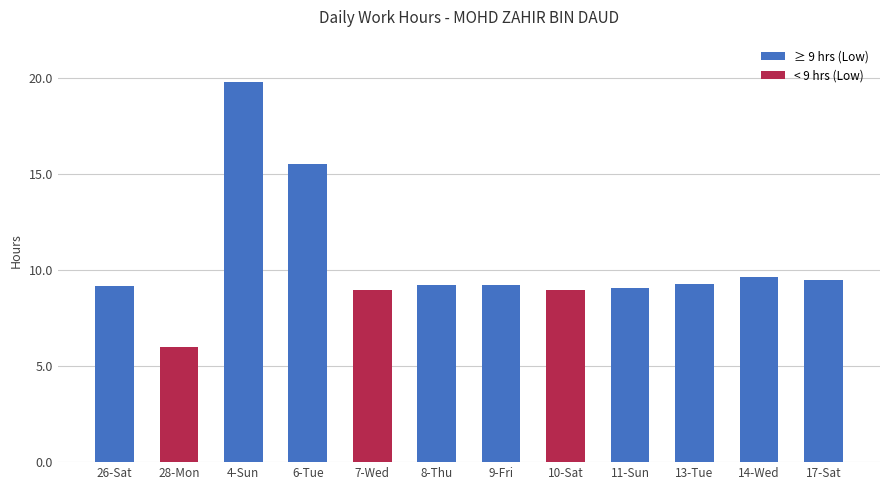

What is the difference between the values at 26-Sat and 7-Wed?

0.2